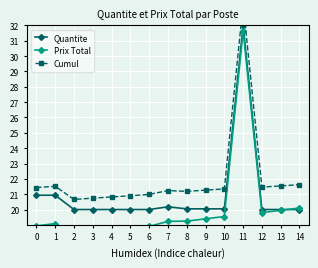

At which category is the sum across all series the highest?

11